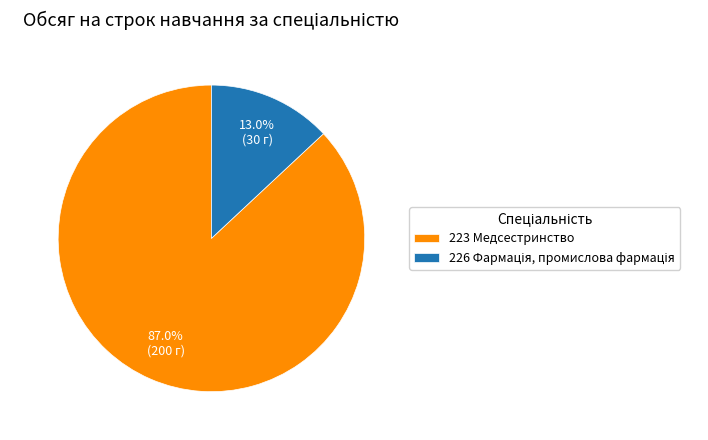

Which slice is the largest?

223 Медсестринство